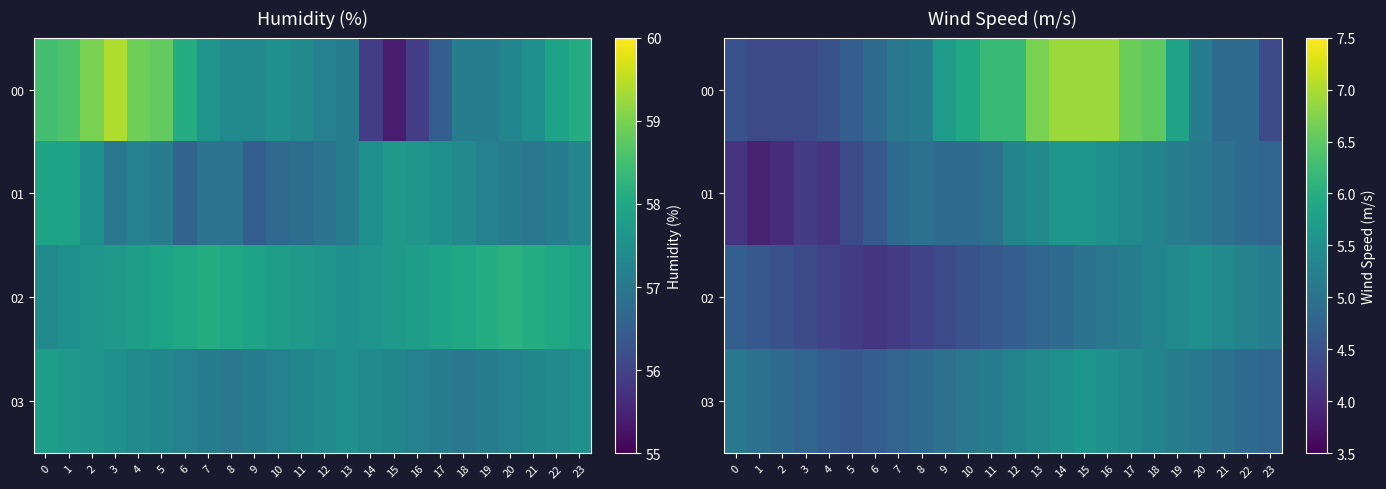

What is the average value of the 00 series?

5.5